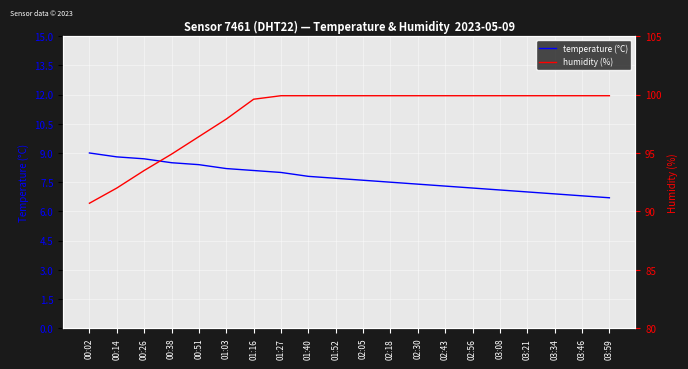

True or false: humidity (%) has a value of 96.4 at 00:51.

True